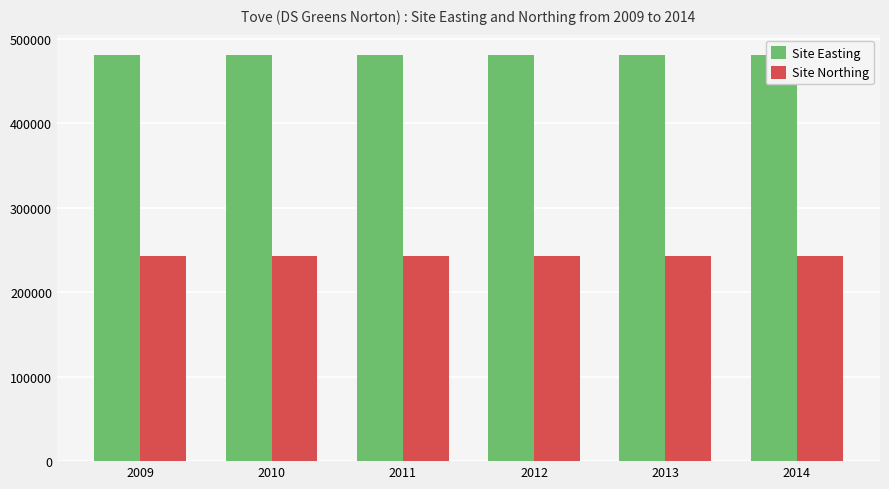

Reading left to right, transcribe all the data shown in this chart.

Site Easting: 480797	480797	480797	480797	480797	480797
Site Northing: 242435	242435	242435	242435	242435	242435